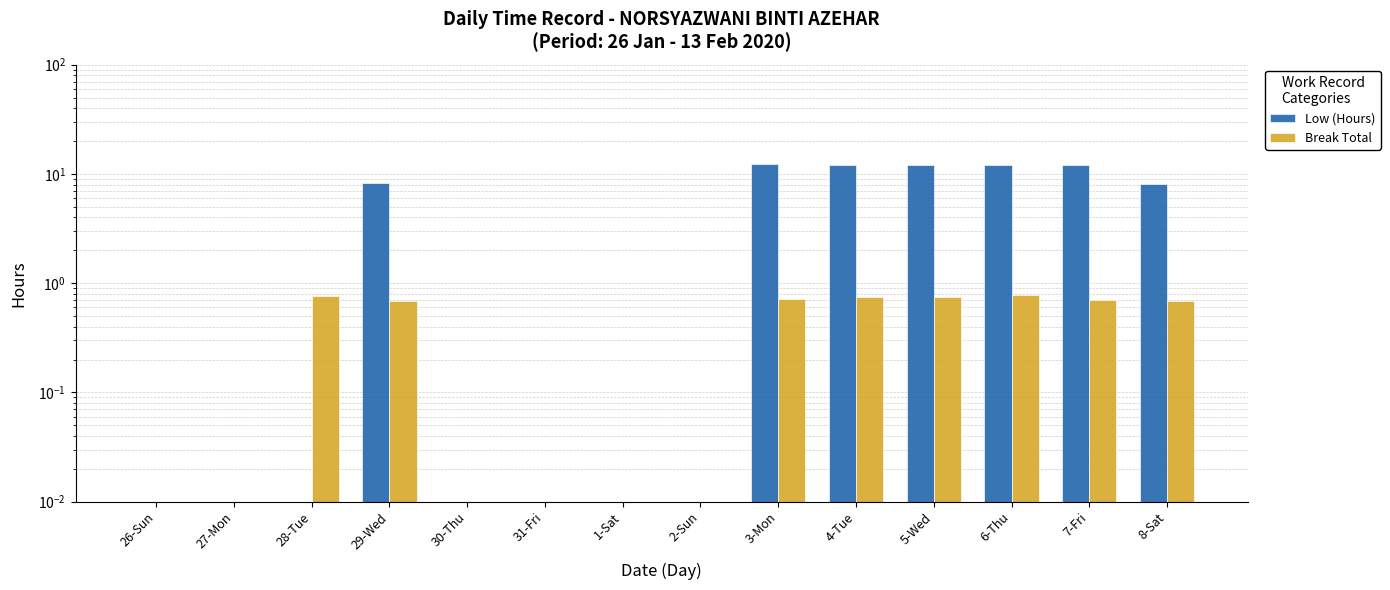

Reading left to right, transcribe all the data shown in this chart.

Low (Hours): 26-Sun=0.0	27-Mon=0.0	28-Tue=0.0	29-Wed=8.2	30-Thu=0.0	31-Fri=0.0	1-Sat=0.0	2-Sun=0.0	3-Mon=12.2	4-Tue=12.1	5-Wed=12.1	6-Thu=12.2	7-Fri=12.2	8-Sat=8.1
Break Total: 26-Sun=0.0	27-Mon=0.0	28-Tue=0.8	29-Wed=0.7	30-Thu=0.0	31-Fri=0.0	1-Sat=0.0	2-Sun=0.0	3-Mon=0.7	4-Tue=0.7	5-Wed=0.8	6-Thu=0.8	7-Fri=0.7	8-Sat=0.7